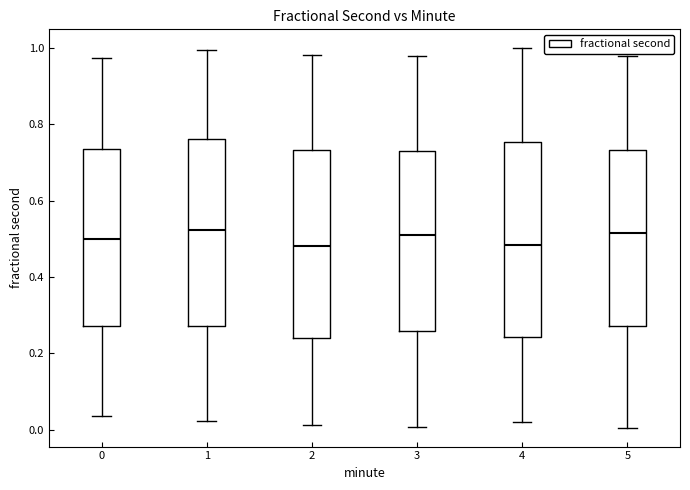

Reading left to right, read every box against the y-axis: the position of its median line, the range the box covers, and the ends of its whiskers. The values are not printed on the chart, so give them approximately, as read against the axis.

0: median 0.50, box 0.28 to 0.74, whiskers 0.04 to 0.98
1: median 0.52, box 0.28 to 0.76, whiskers 0.02 to 1.00
2: median 0.48, box 0.24 to 0.74, whiskers 0.02 to 0.98
3: median 0.52, box 0.26 to 0.74, whiskers 0.00 to 0.98
4: median 0.48, box 0.24 to 0.76, whiskers 0.02 to 1.00
5: median 0.52, box 0.28 to 0.74, whiskers 0.00 to 0.98